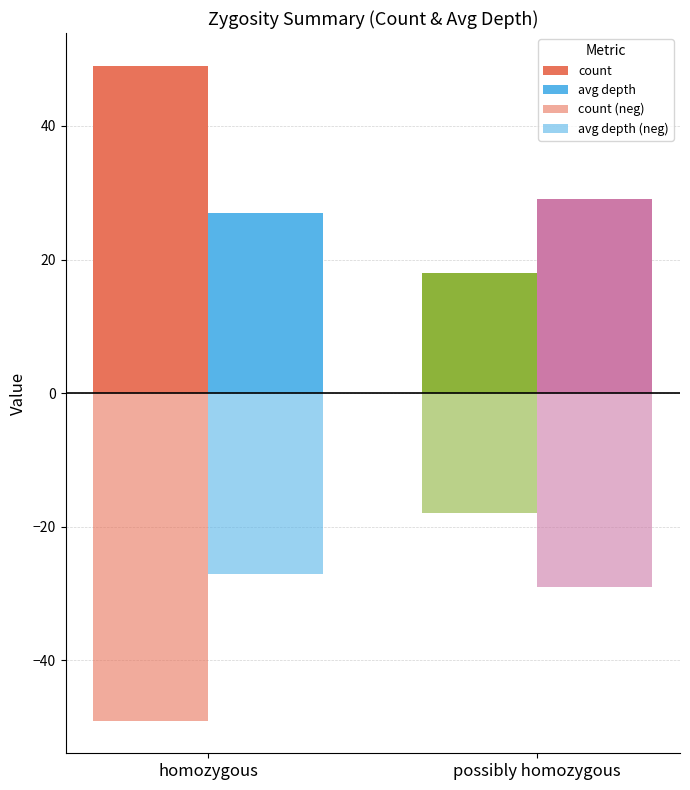

At which label does count (neg) reach its peak?

possibly homozygous